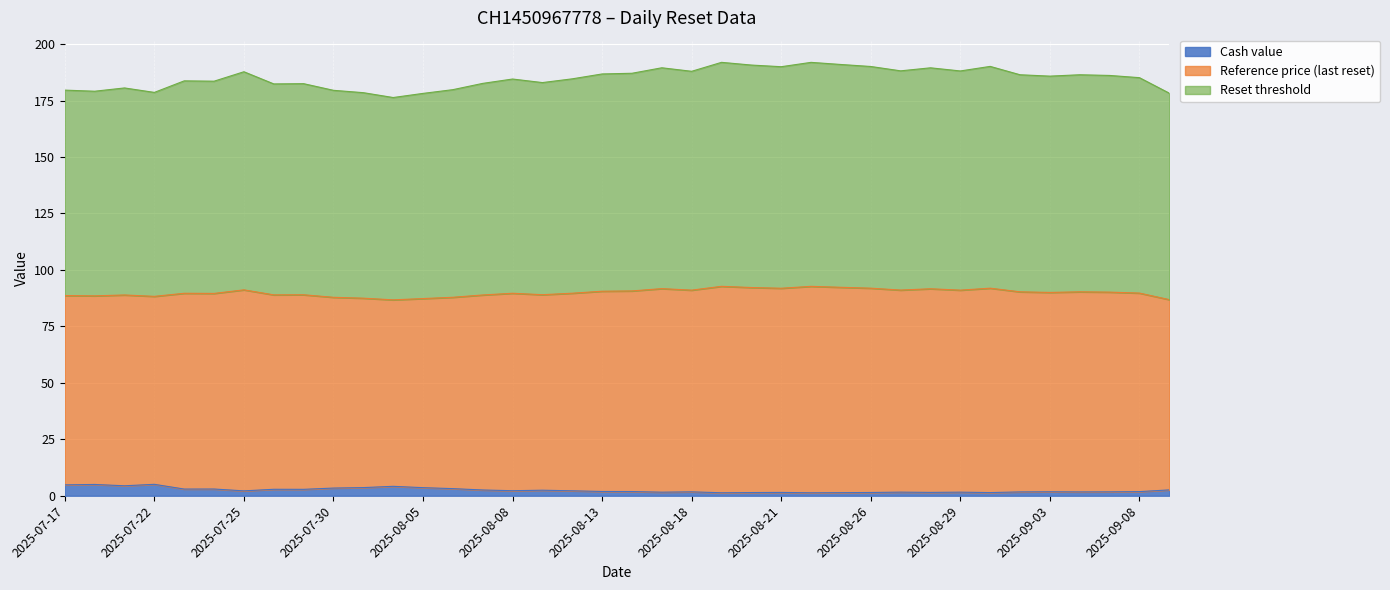

How many interior local peaks does the Cash value series have?

11